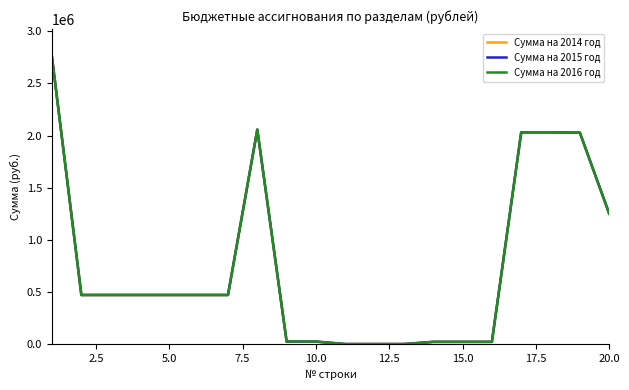

Does the chart display data point markers on the line(s)?

No